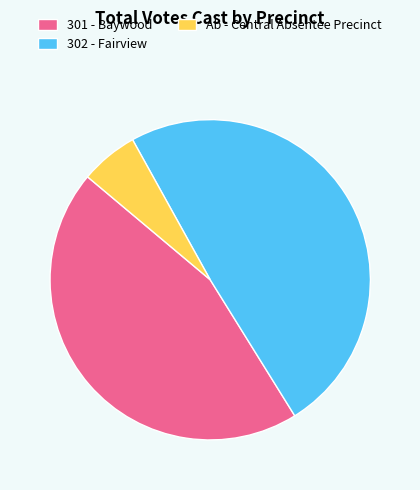

Does any single category account for the majority?

No